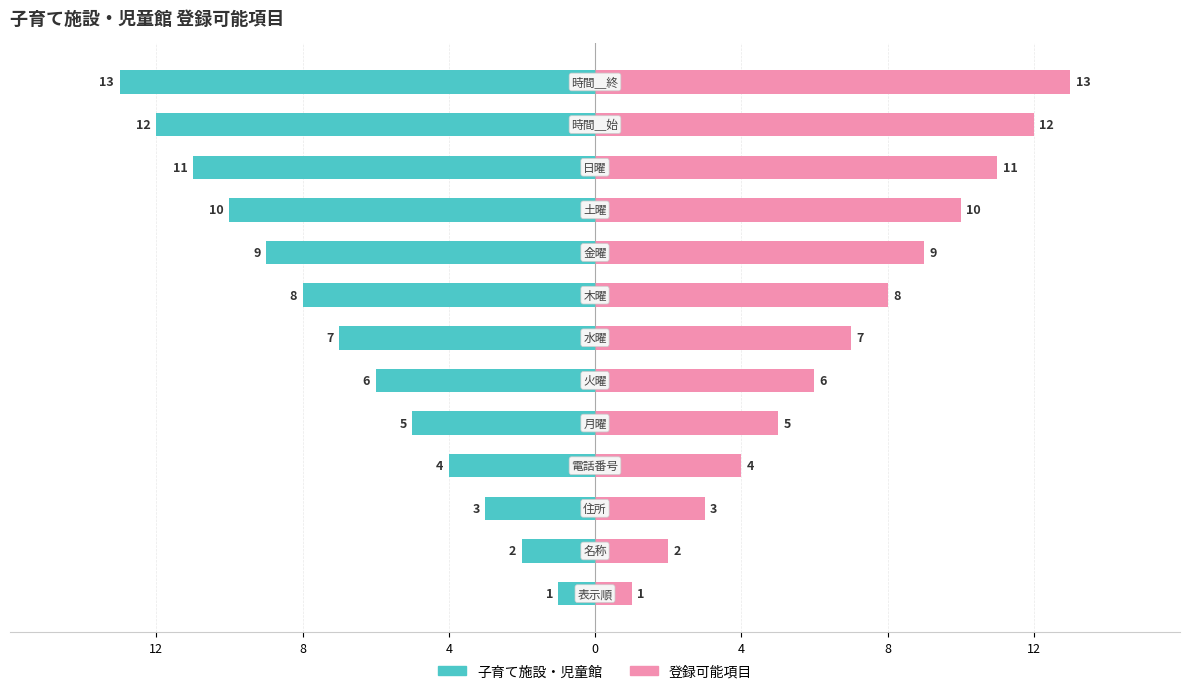

What is the sum of the 登録可能項目 values at 8 and 8?

15